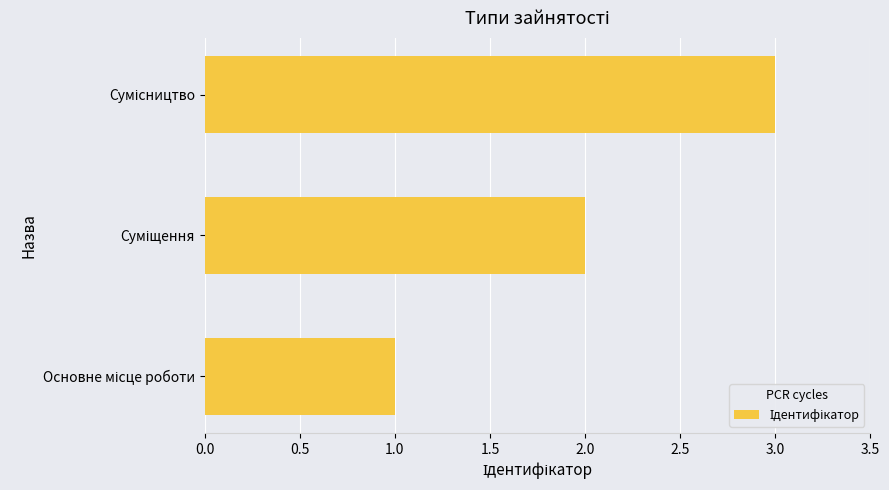

What is the sum of all values?

6